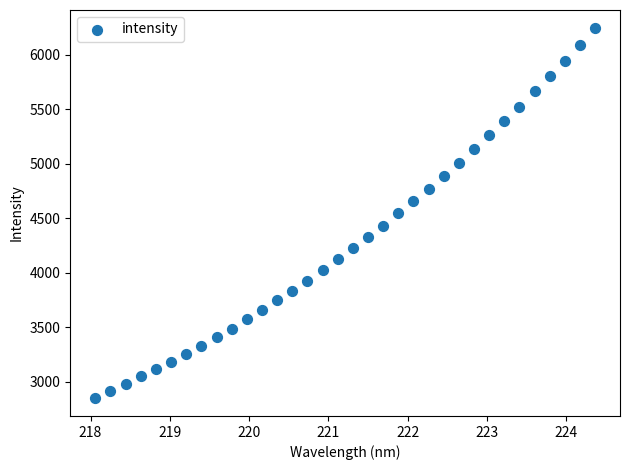

What is the range of Y values (max minus min)?

3382.2